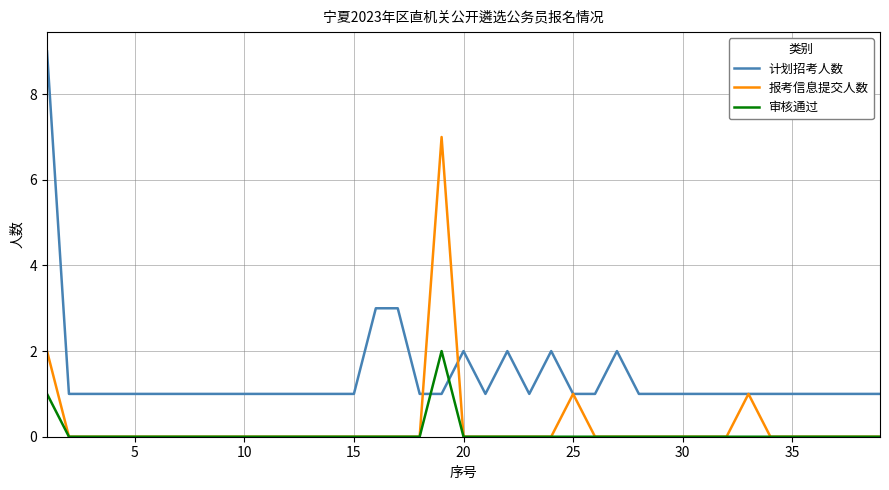

Which series has the largest range (max minus min)?

计划招考人数